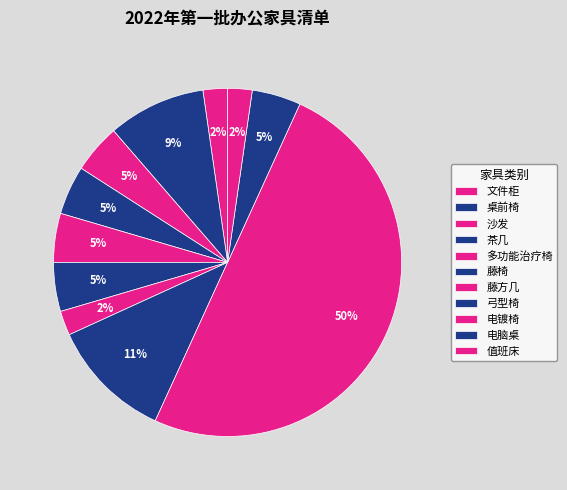

How many segments does this pie chart have?

11